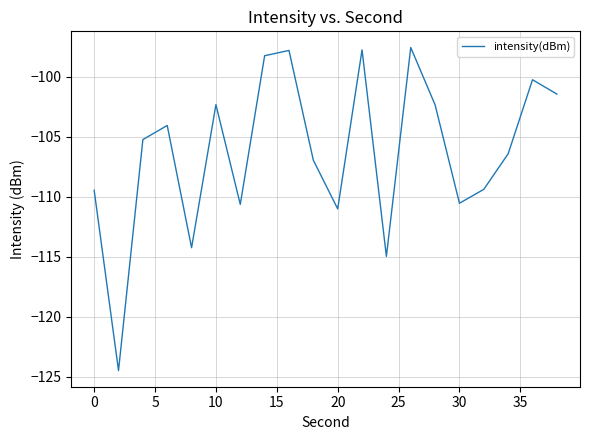

What is the difference between the maximum and minimum values?

26.9